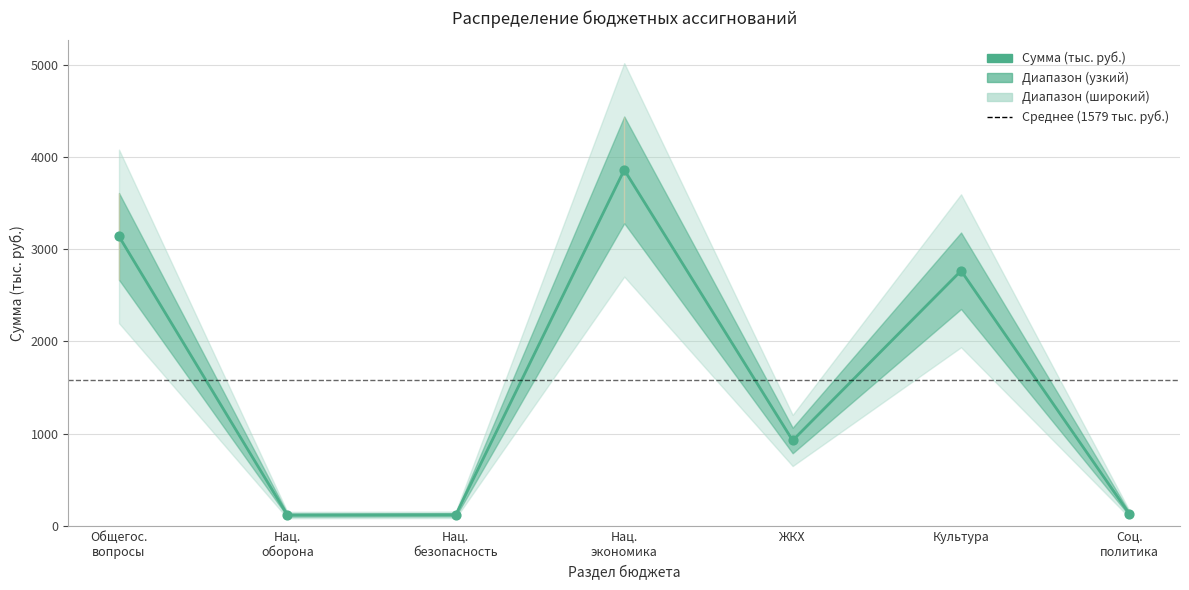

What is the change in value from Общегос.
вопросы to Нац.
оборона?

-3025.9